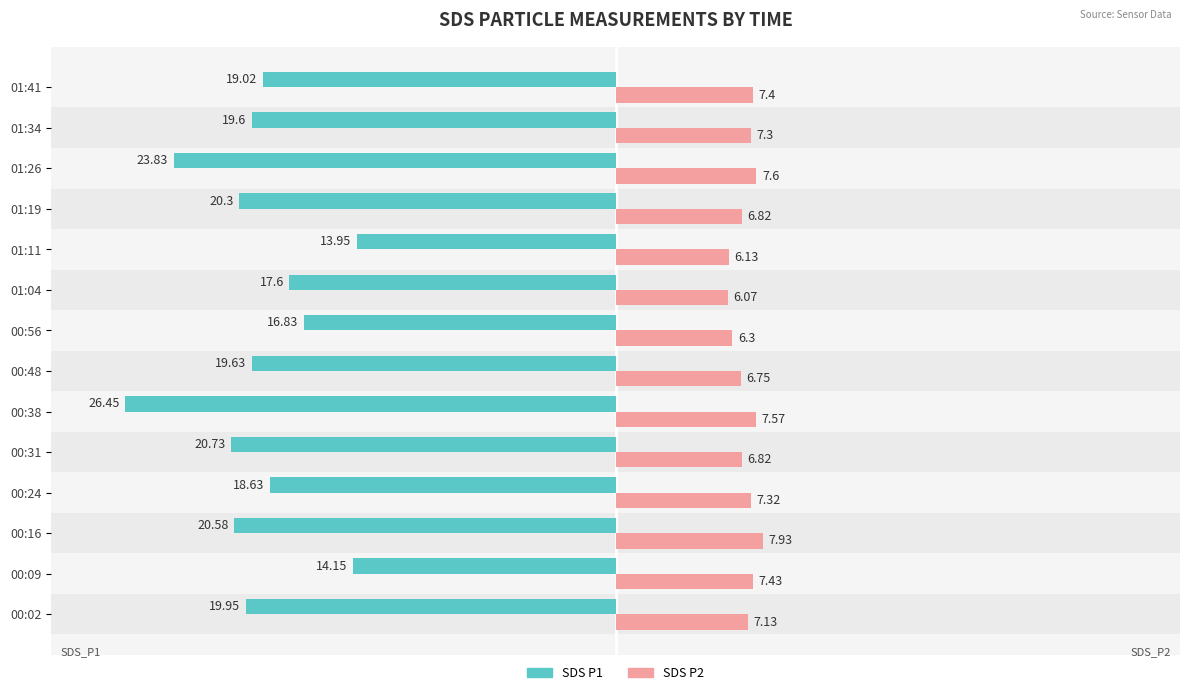

What is the value of the SDS_P2 bar at the 7th from the left?

6.8